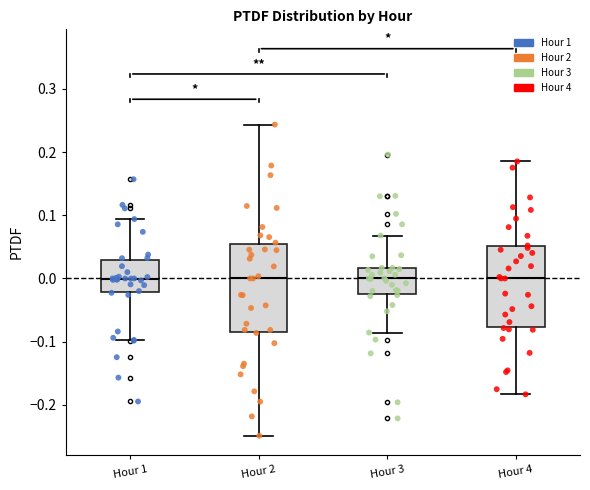

Reading left to right, read every box against the y-axis: the position of its median line, the range the box covers, and the ends of its whiskers. The values are not printed on the chart, so give them approximately, as read against the axis.

Hour 1: median 0.00, box -0.02 to 0.03, whiskers -0.10 to 0.09
Hour 2: median 0.00, box -0.09 to 0.05, whiskers -0.25 to 0.24
Hour 3: median 0.00, box -0.02 to 0.02, whiskers -0.09 to 0.07
Hour 4: median 0.00, box -0.08 to 0.05, whiskers -0.18 to 0.19